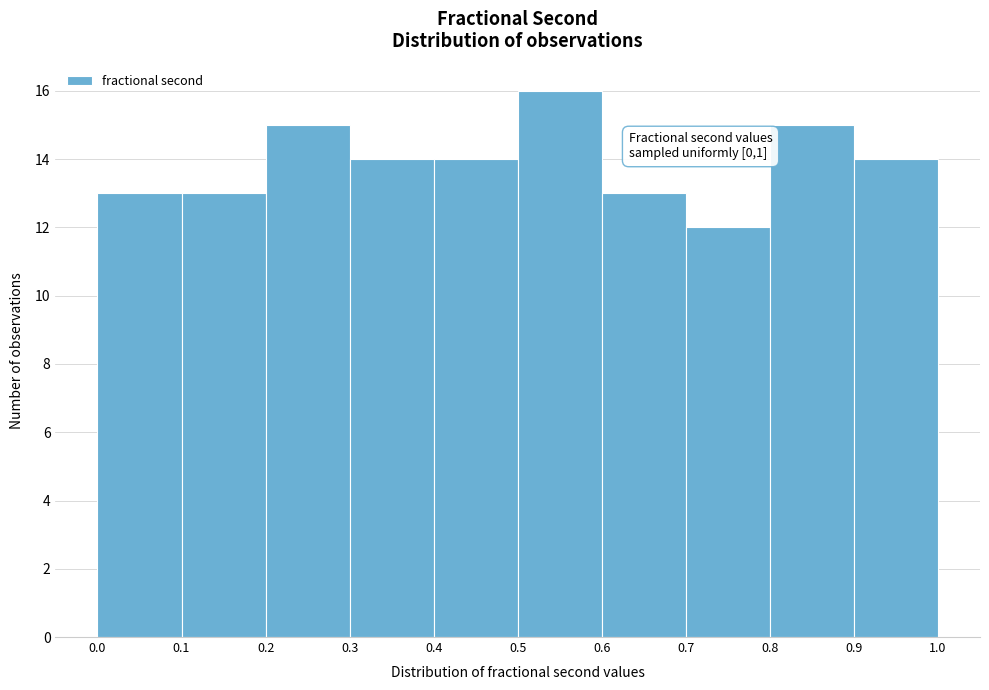

Over which range of the x-axis is the bar tallest?

0.5 to 0.6